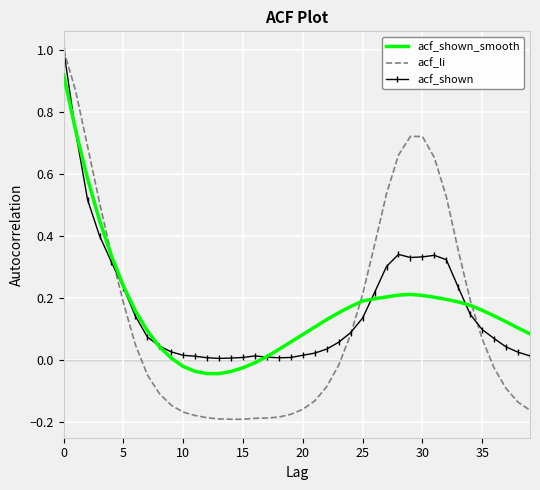

What is the greatest value displayed?

1.0